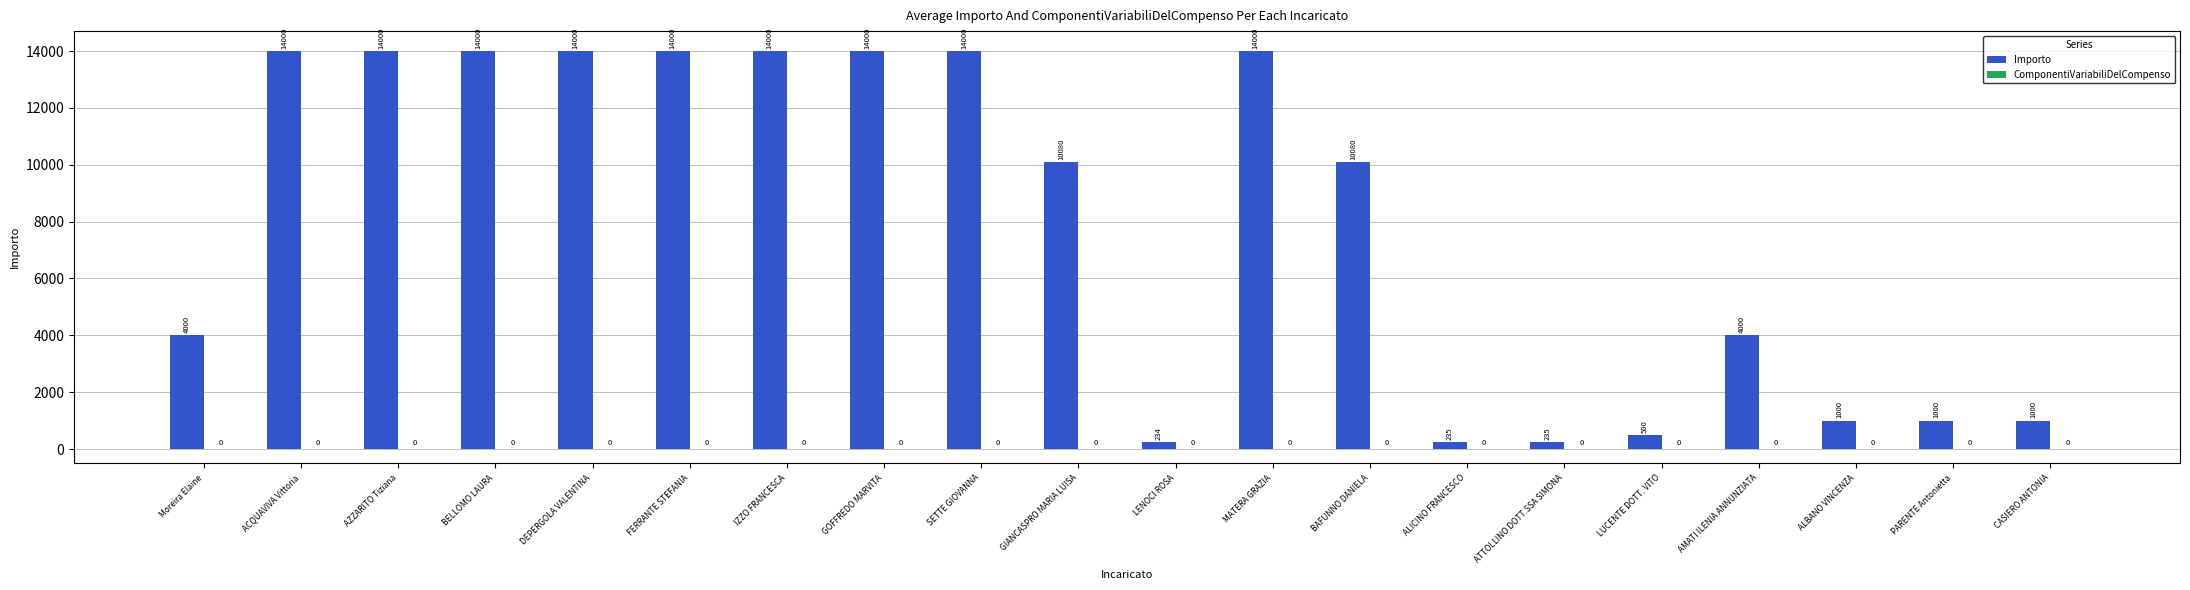

Does the chart contain any negative values?

No